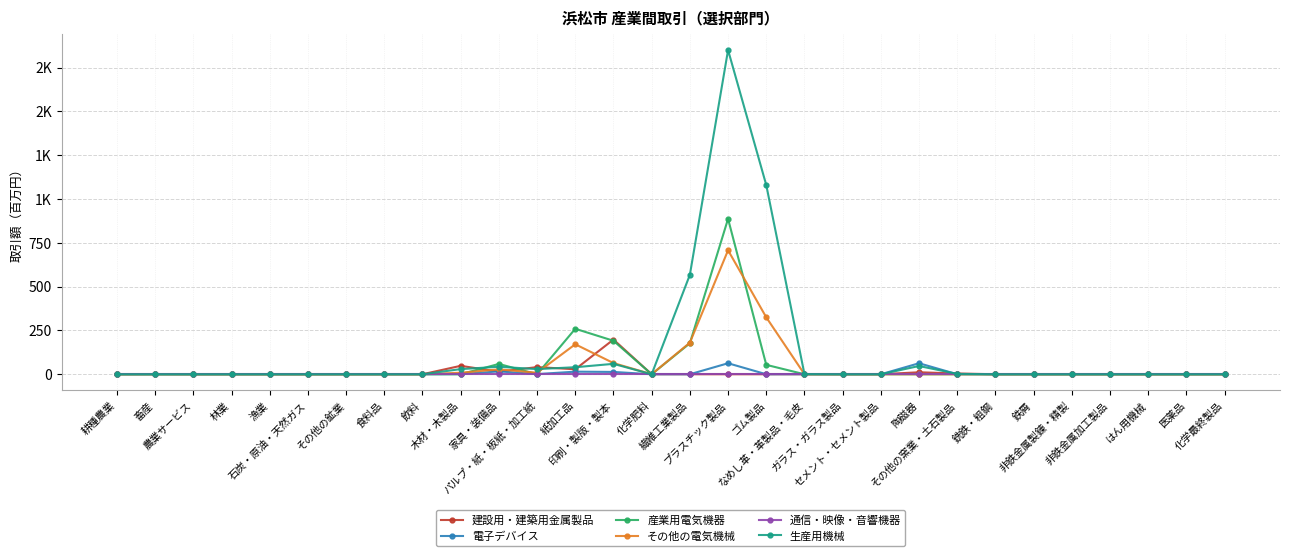

What is the difference between the その他の電気機械 values at プラスチック製品 and 農業サービス?

707.4